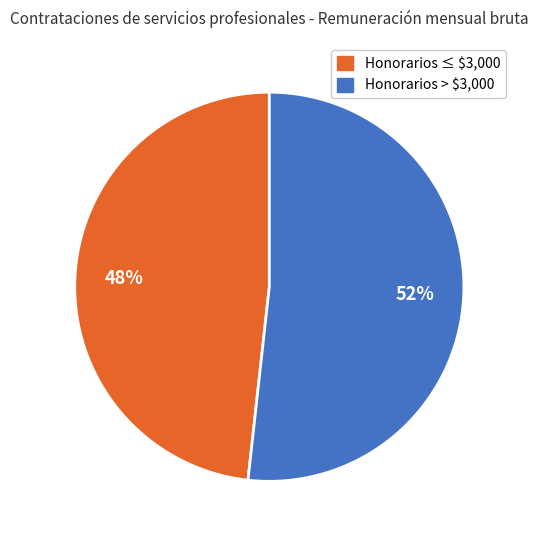

Is there a majority slice in this chart?

Yes